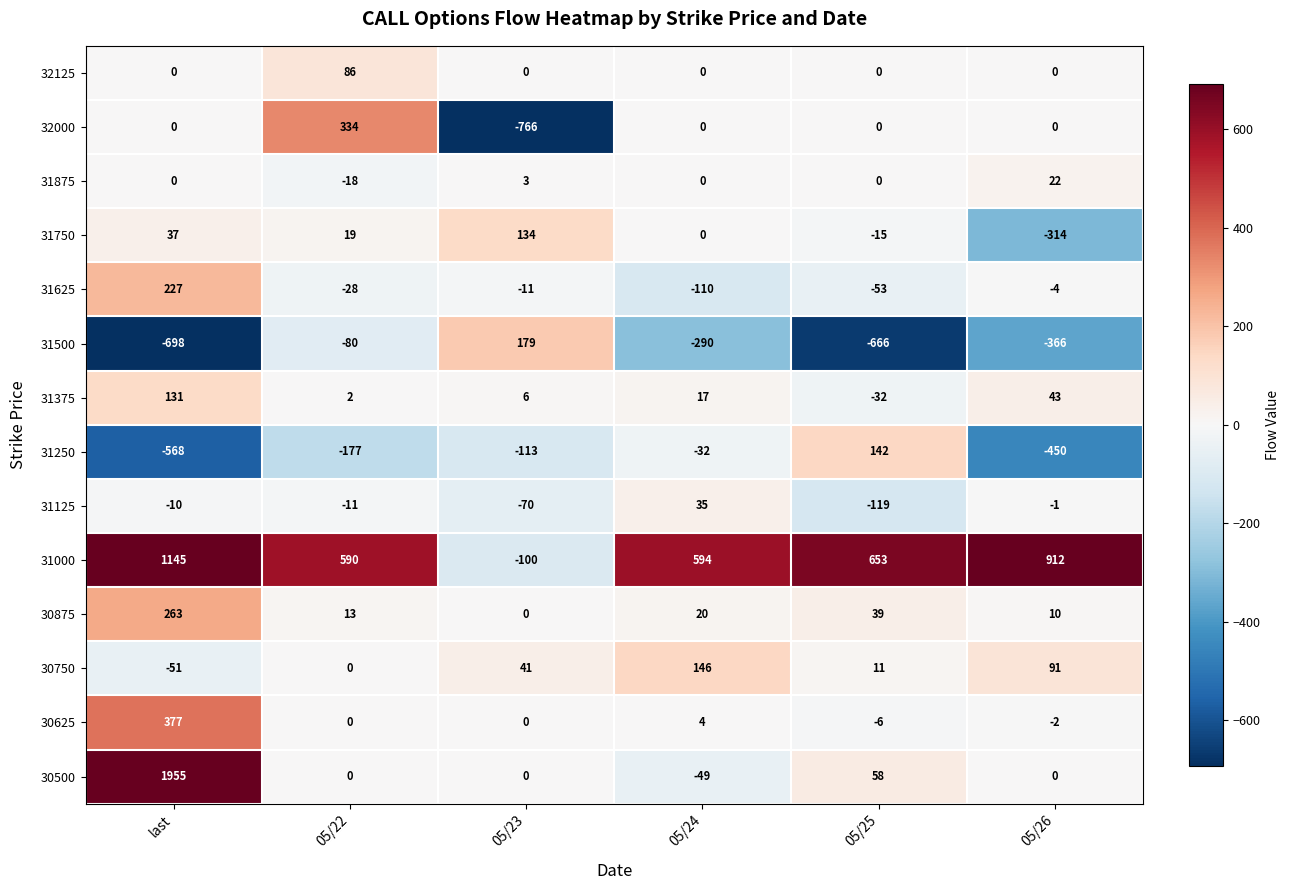

What is the difference between the highest and lowest values at 05/22?

767